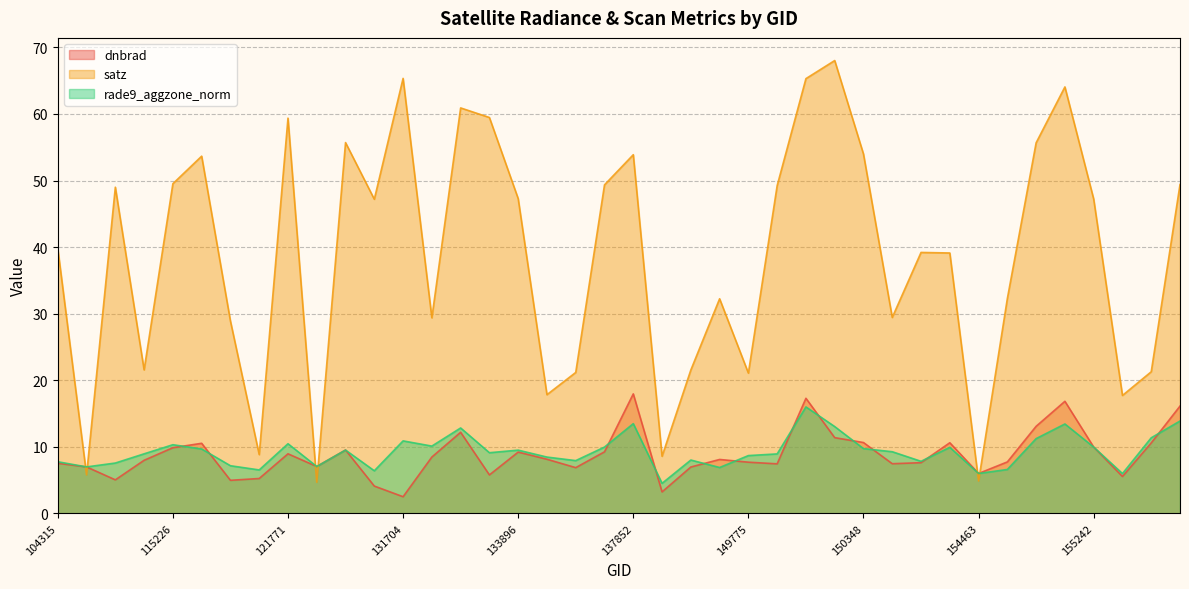

How many series are shown in this chart?

3